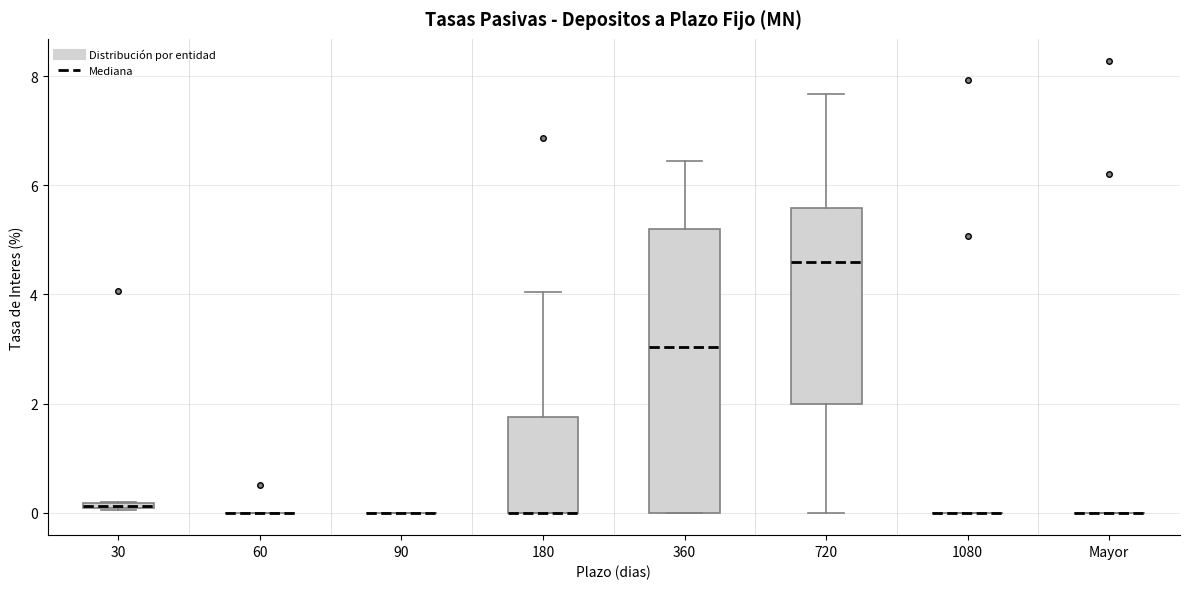

Comparing the boxes themselves (not the whiskers), which one is the tallest?

360